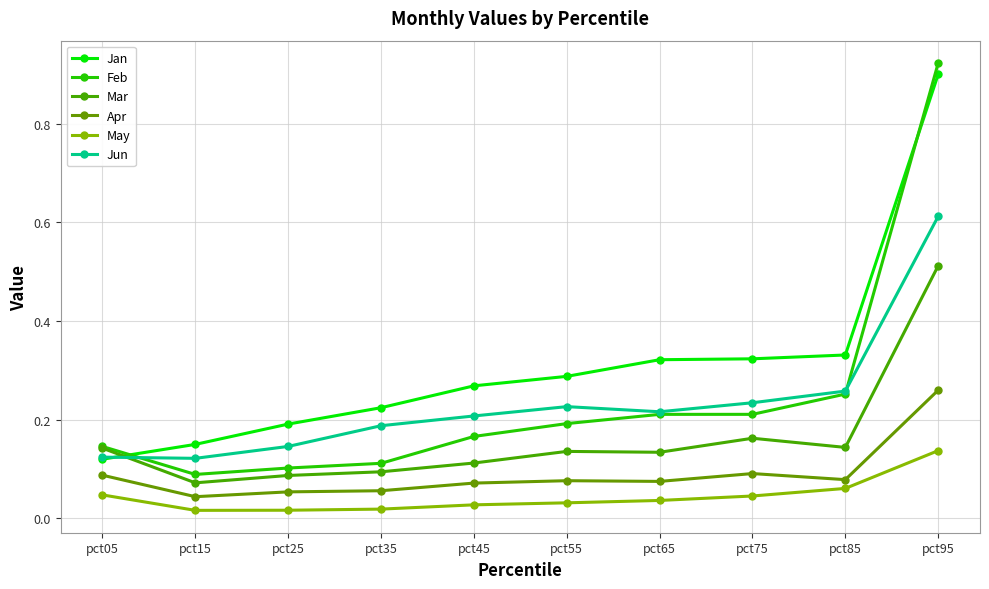

Between pct35 and pct65, which is larger?

pct65